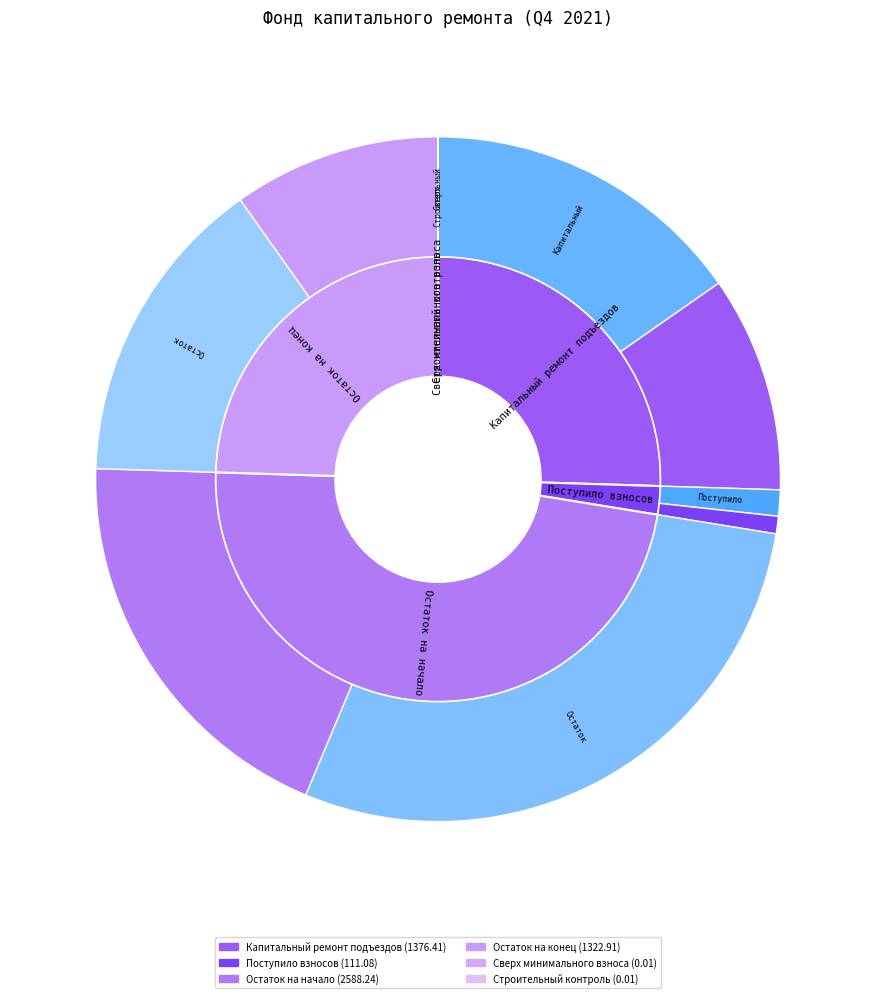

Do Капитальный ремонт подъездов and Остаток на конец together represent more than half of the pie?

No